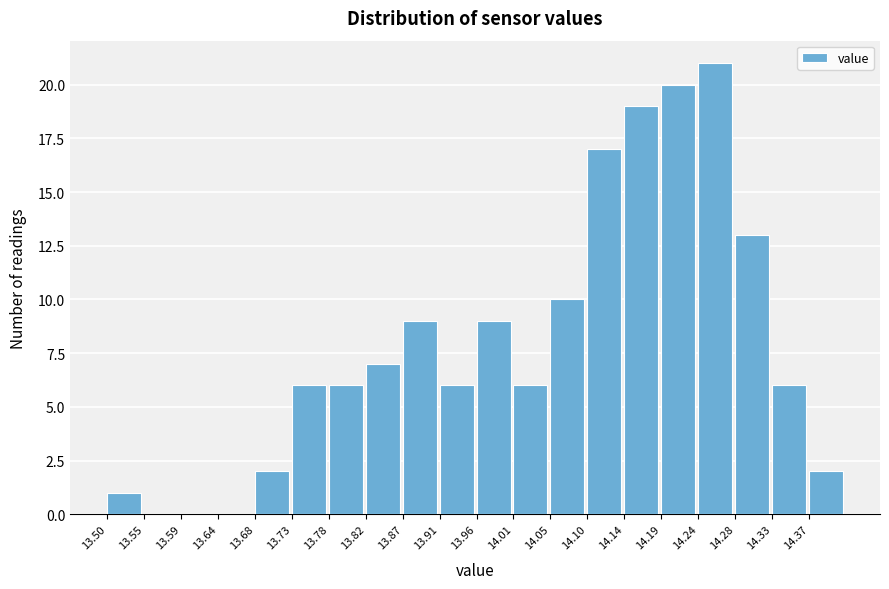

Reading left to right, transcribe this chart: for each bar, give the range it covers on the x-axis and its height. Neither the bar edges nor the heights are printed on the chart, so give them approximately, as read against the axes.

13.500 to 13.546: 1
13.546 to 13.592: 0
13.592 to 13.638: 0
13.638 to 13.684: 0
13.684 to 13.730: 2
13.730 to 13.776: 6
13.776 to 13.822: 6
13.822 to 13.868: 7
13.868 to 13.914: 9
13.914 to 13.960: 6
13.960 to 14.006: 9
14.006 to 14.052: 6
14.052 to 14.098: 10
14.098 to 14.144: 17
14.144 to 14.190: 19
14.190 to 14.236: 20
14.236 to 14.282: 21
14.282 to 14.328: 13
14.328 to 14.374: 6
14.374 to 14.420: 2